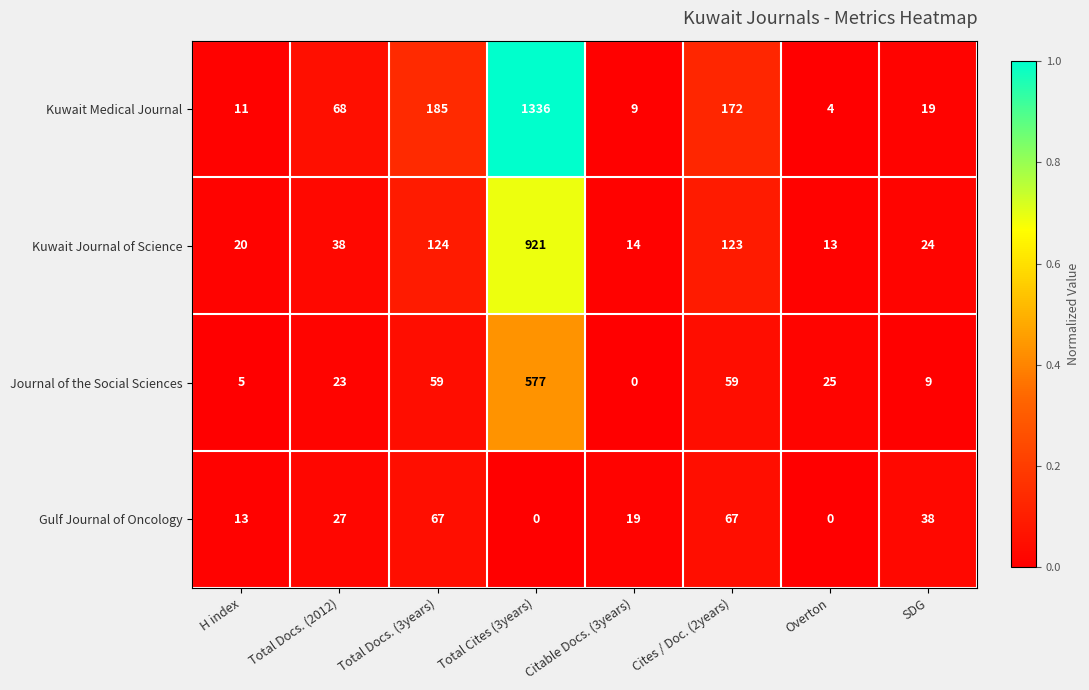

At which category is the sum across all series the highest?

Total Cites (3years)